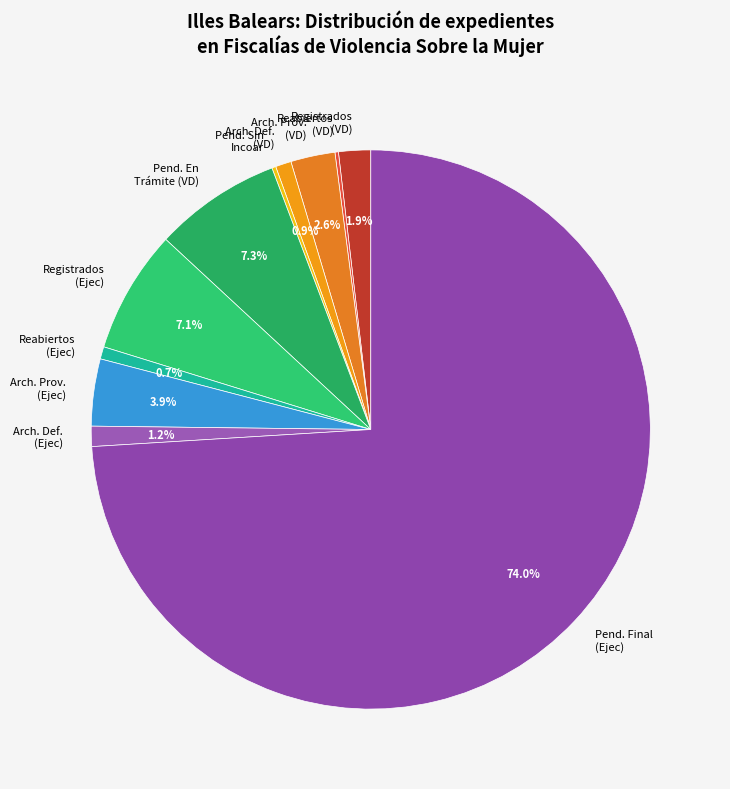

Which slice is the largest?

Pend. Final (Ejec)